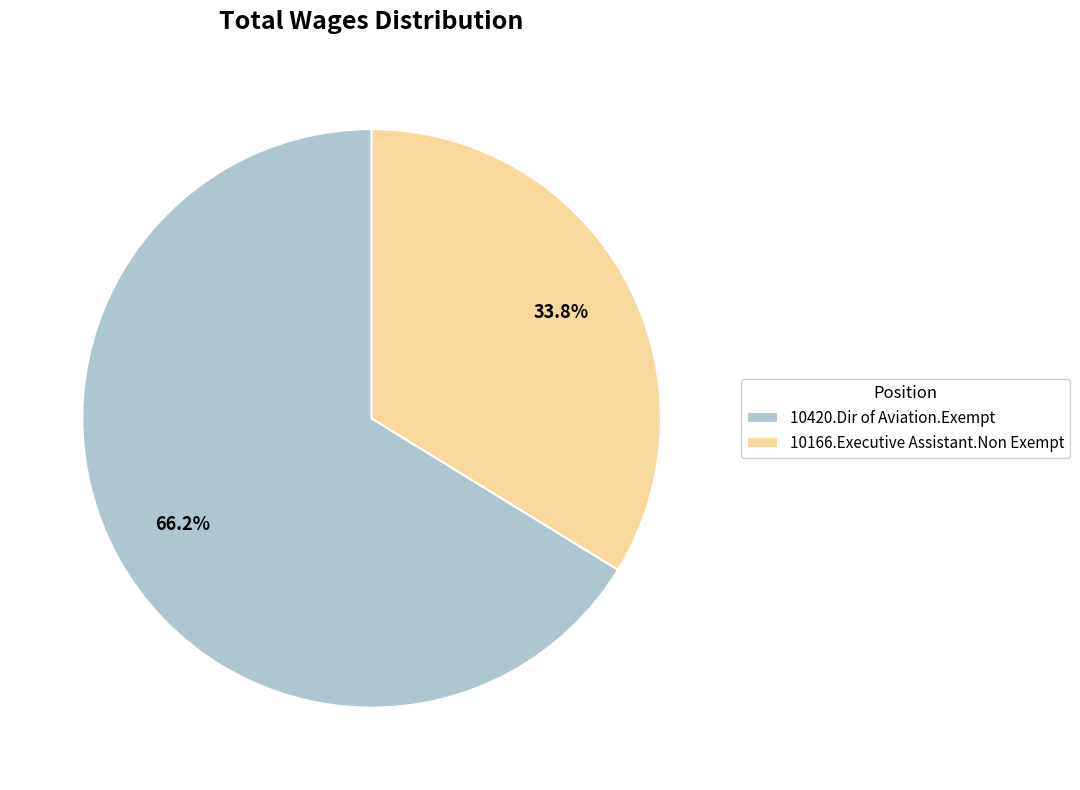

Which slice is the smallest?

10166.Executive Assistant.Non Exempt